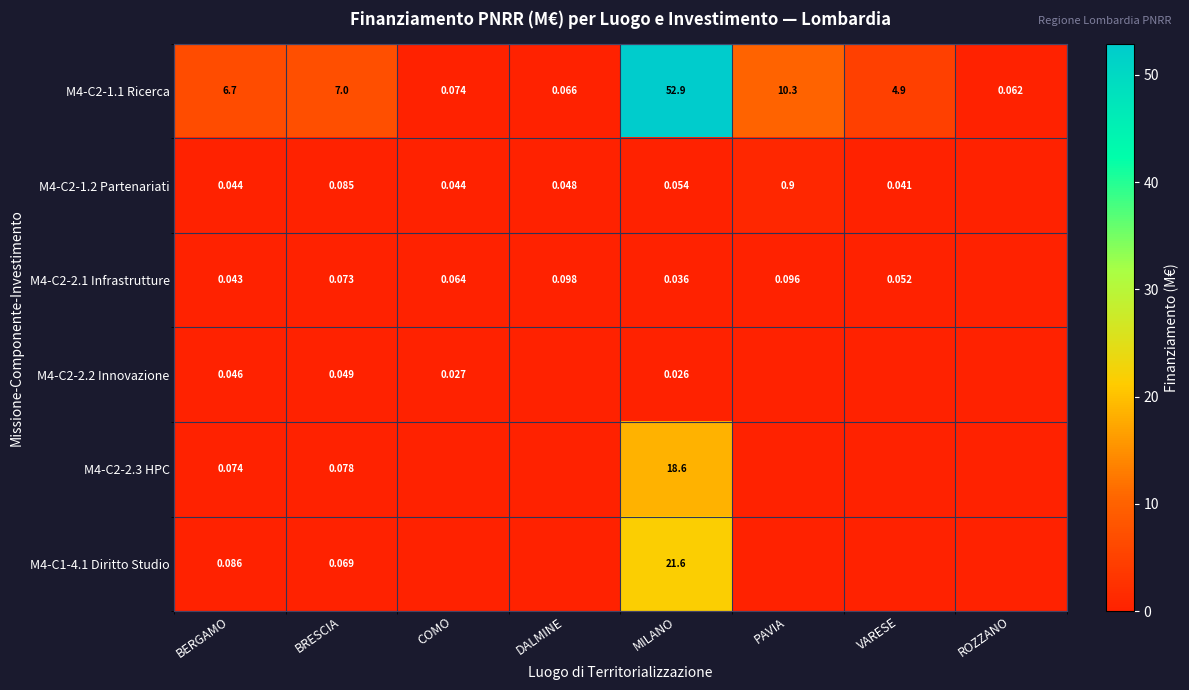

The M4-C2-2.2 Innovazione series shows 0.0 at BERGAMO. True or false?

True